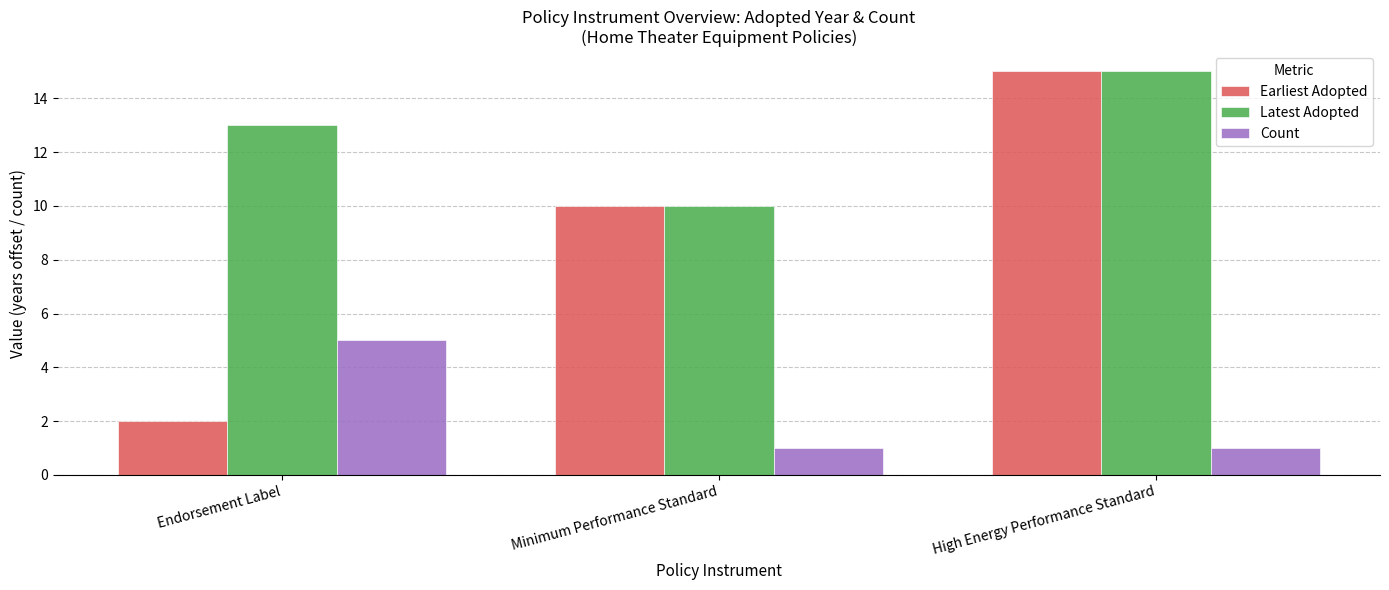

What is the difference between the second highest and minimum values in the Earliest Adopted series?

8